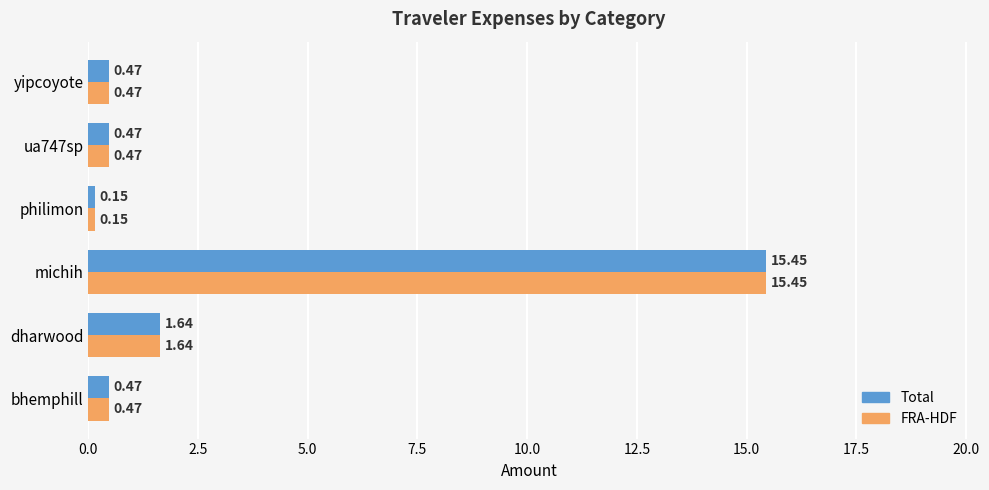

At which label is FRA-HDF closest to 7?

dharwood